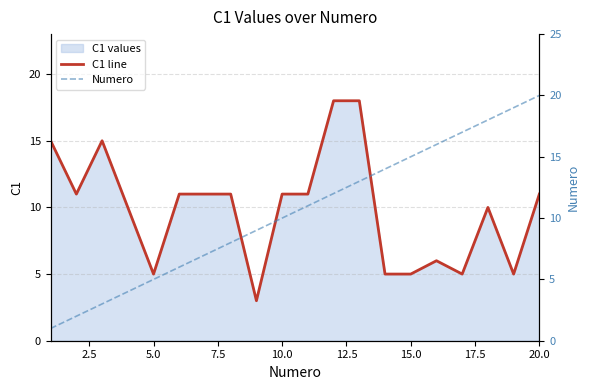

Is it true that C1 line equals 1 at 5.0?

False